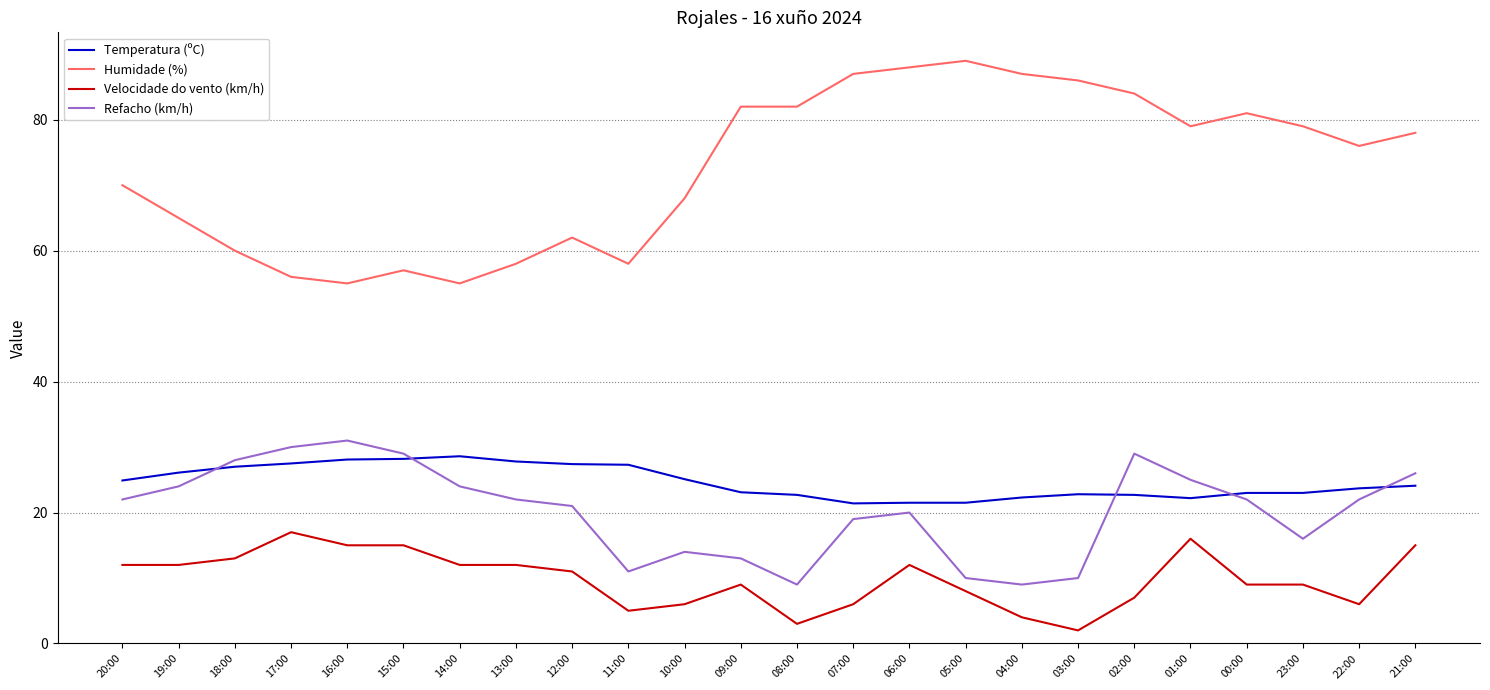

Does the chart have visible grid lines?

Yes